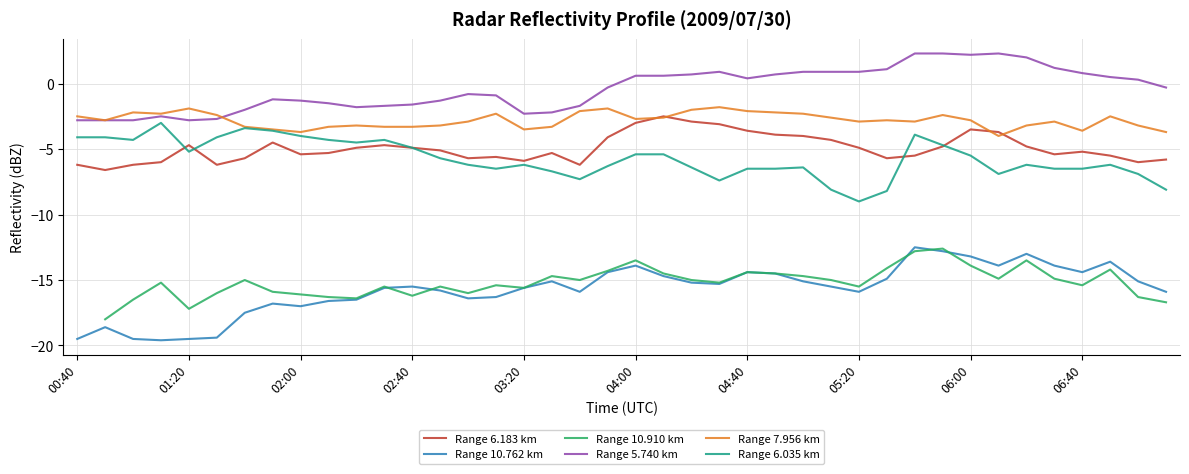

What are all the series names shown in the legend?

Range 6.183 km, Range 10.762 km, Range 10.910 km, Range 5.740 km, Range 7.956 km, Range 6.035 km